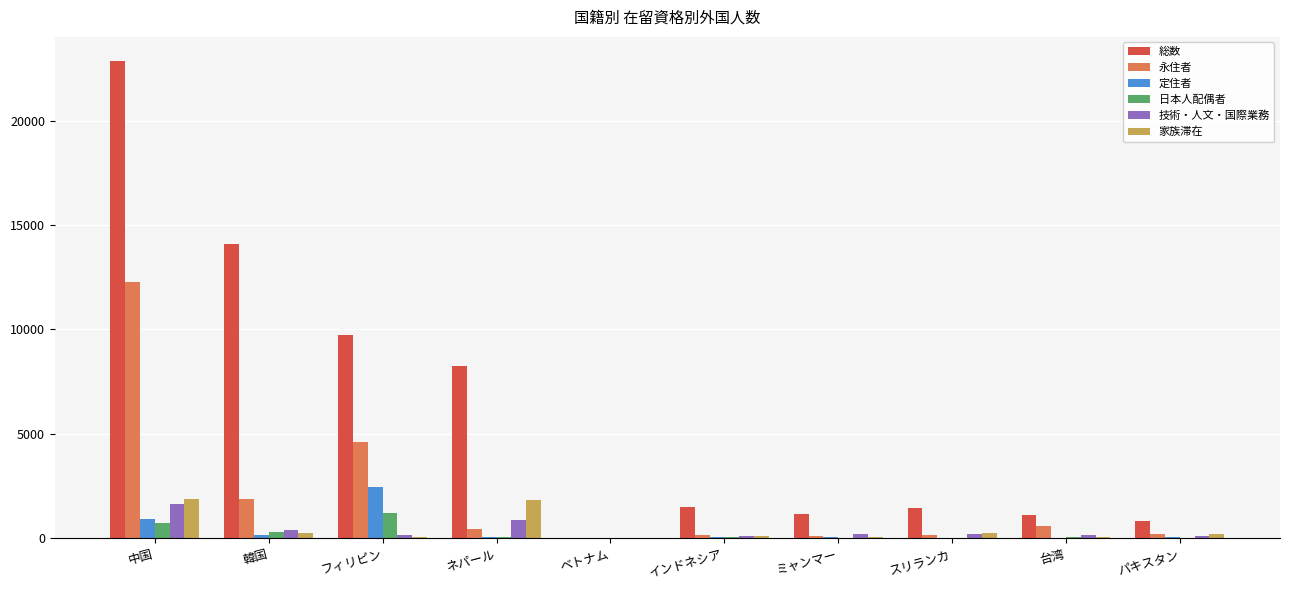

Is it true that 総数 equals 808 at パキスタン?

True